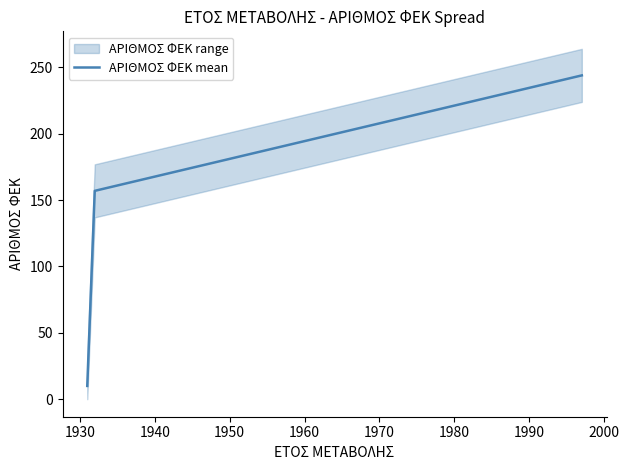

What is the difference between the second highest and minimum values?

147